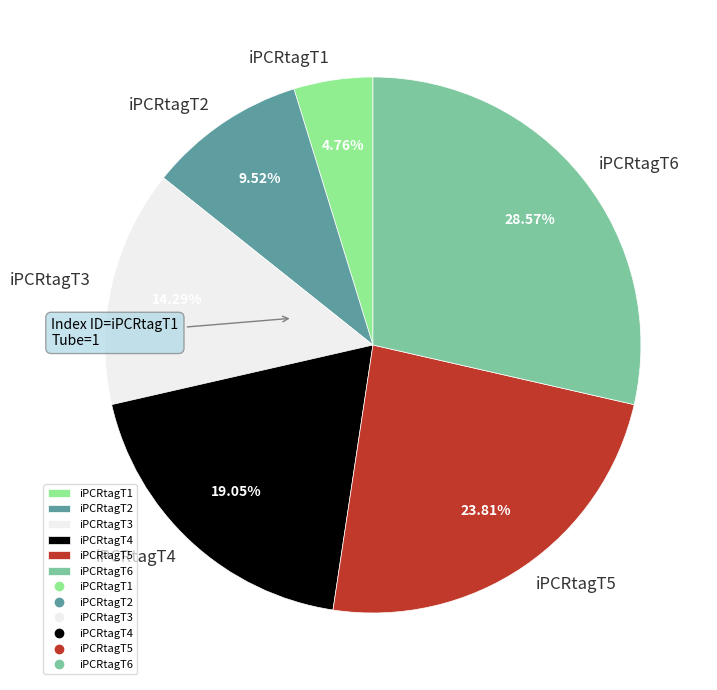

Does iPCRtagT1 represent more than half of the total?

No